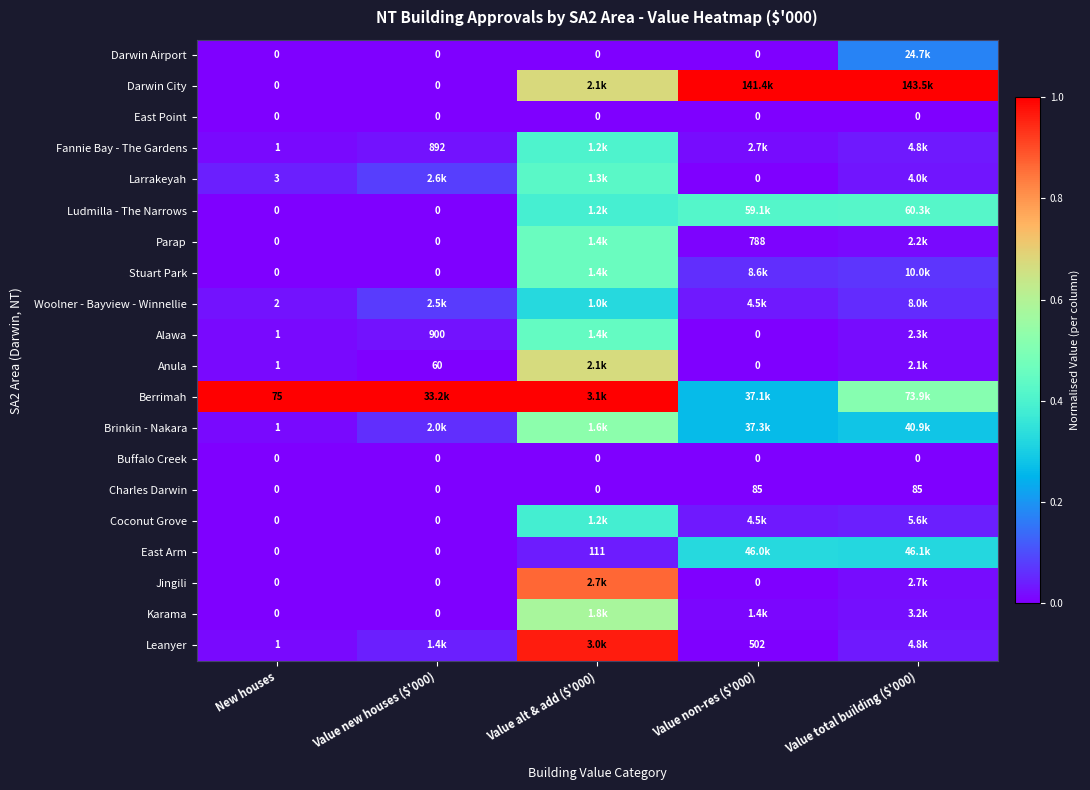

Between Value alt & add ($'000) and Value non-res ($'000), which is larger?

Value alt & add ($'000)